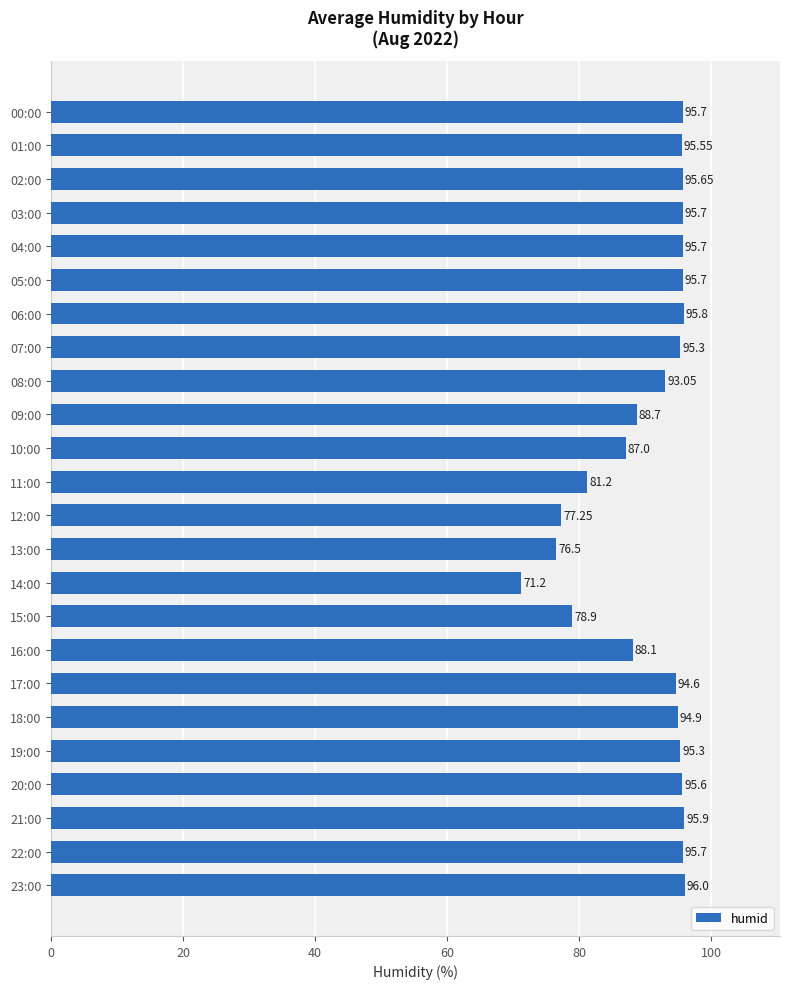

What is the greatest value displayed?

96.0